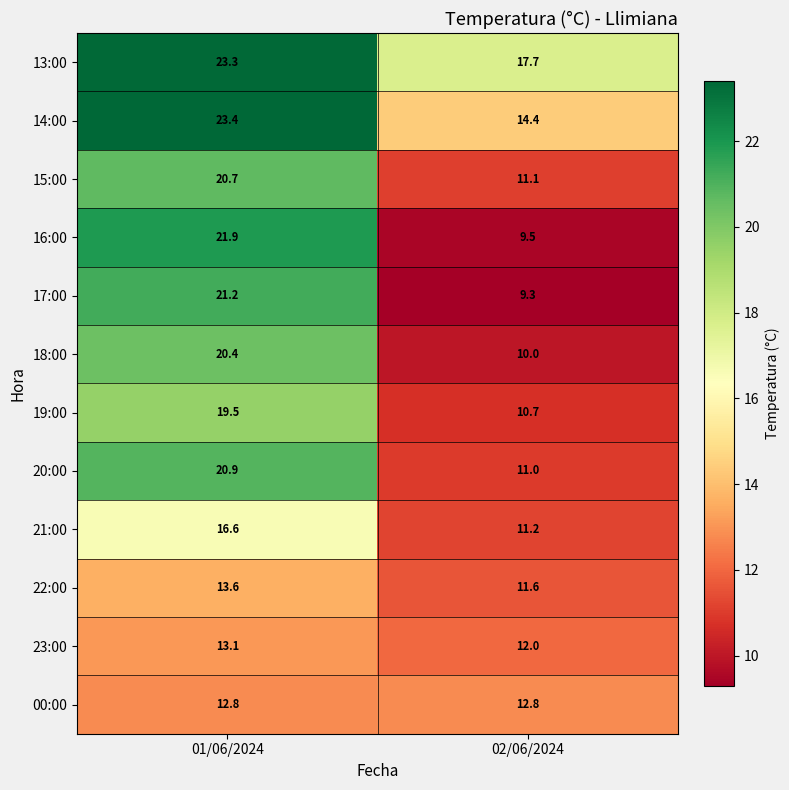

How many categories are shown in the chart?

2